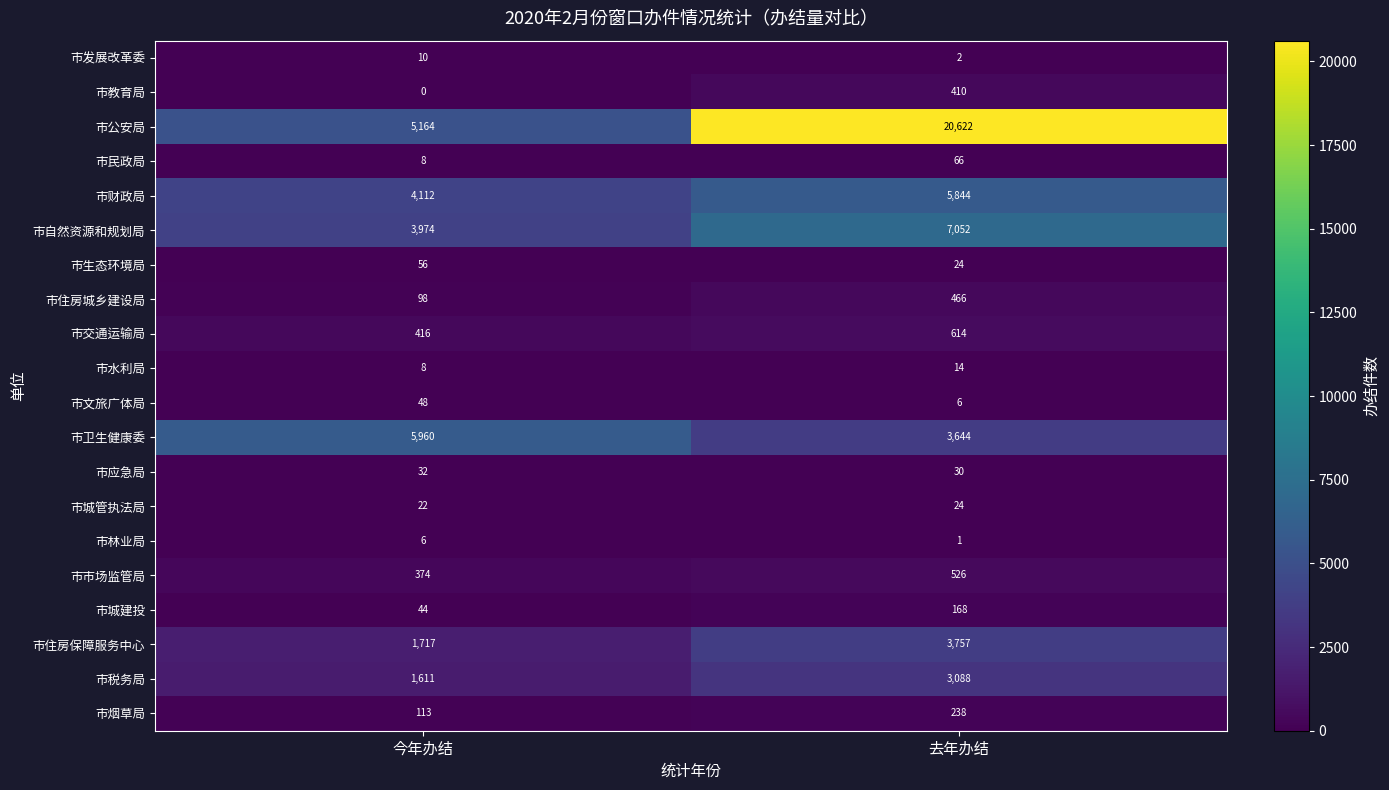

What is the maximum value shown in the chart?

20622